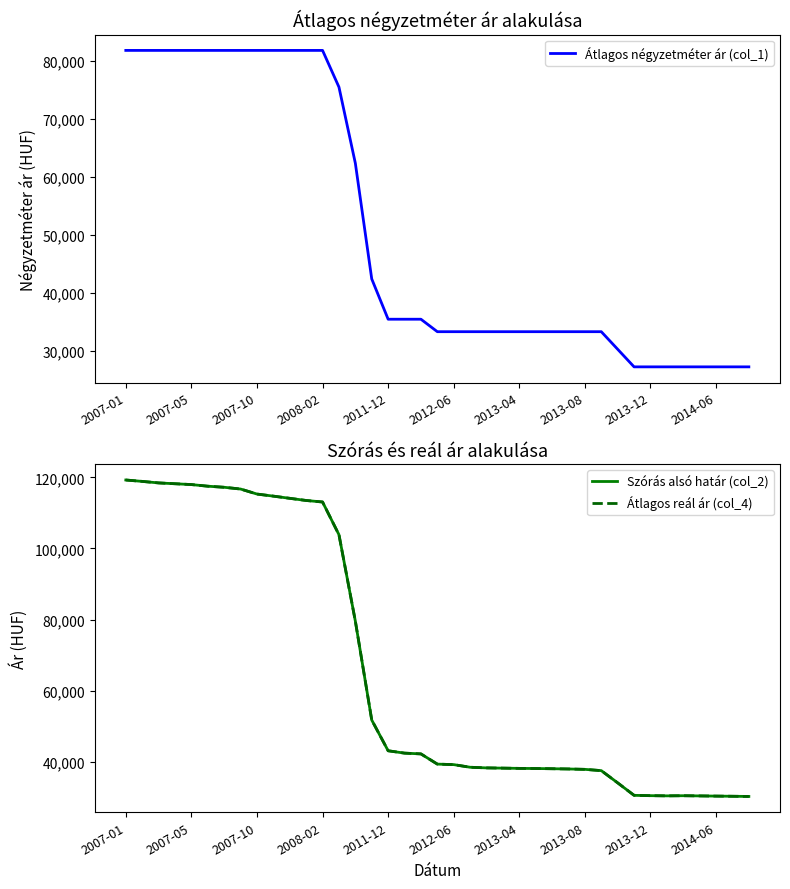

What is the maximum value for Átlagos négyzetméter ár (col_1)?

81818